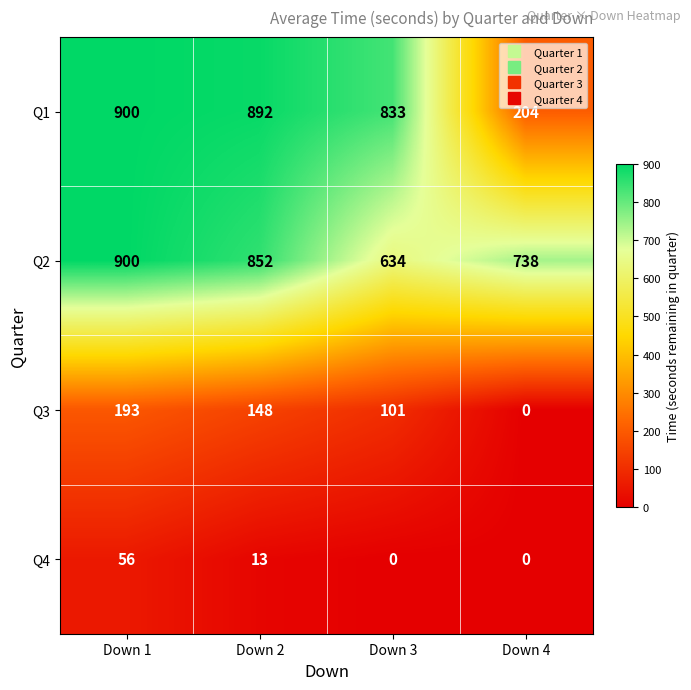

Reading left to right, transcribe all the data shown in this chart.

Q1: Down 1=900	Down 2=892	Down 3=833	Down 4=204
Q2: Down 1=900	Down 2=852	Down 3=634	Down 4=738
Q3: Down 1=193	Down 2=148	Down 3=101	Down 4=0
Q4: Down 1=56	Down 2=13	Down 3=0	Down 4=0